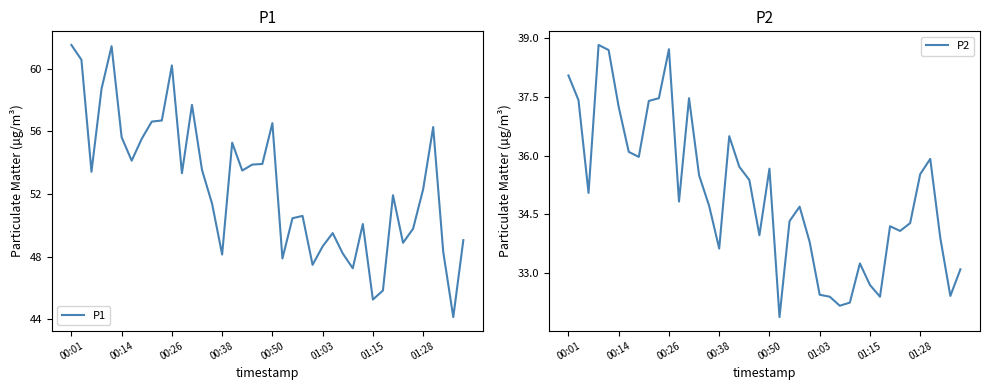

Where does the P1 series first go above 53?

00:01